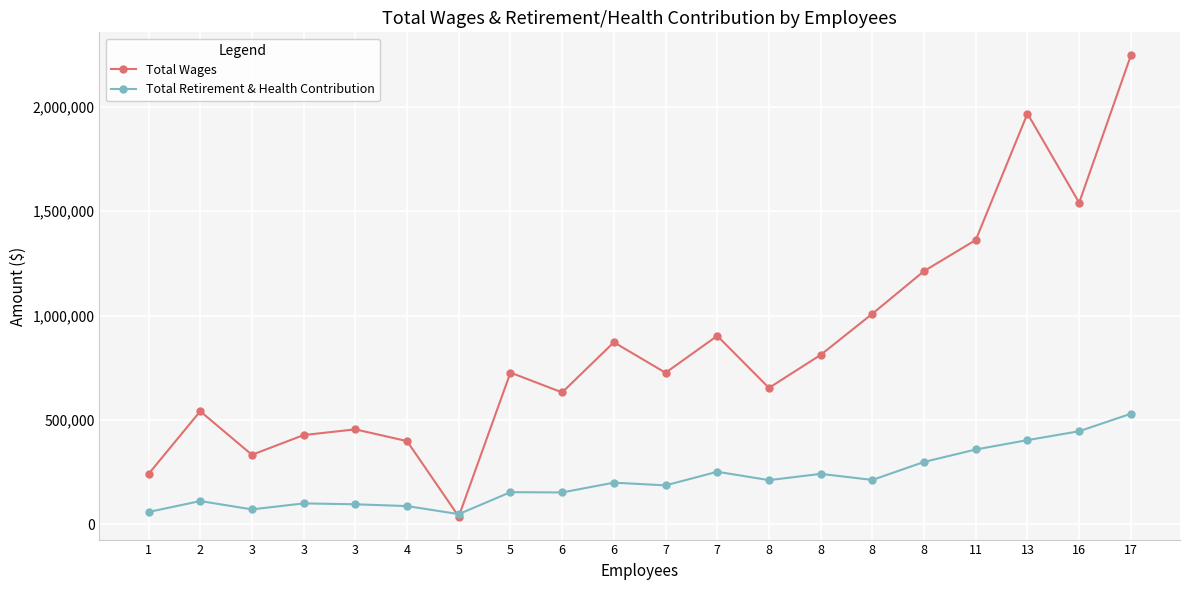

Does the chart have visible grid lines?

Yes